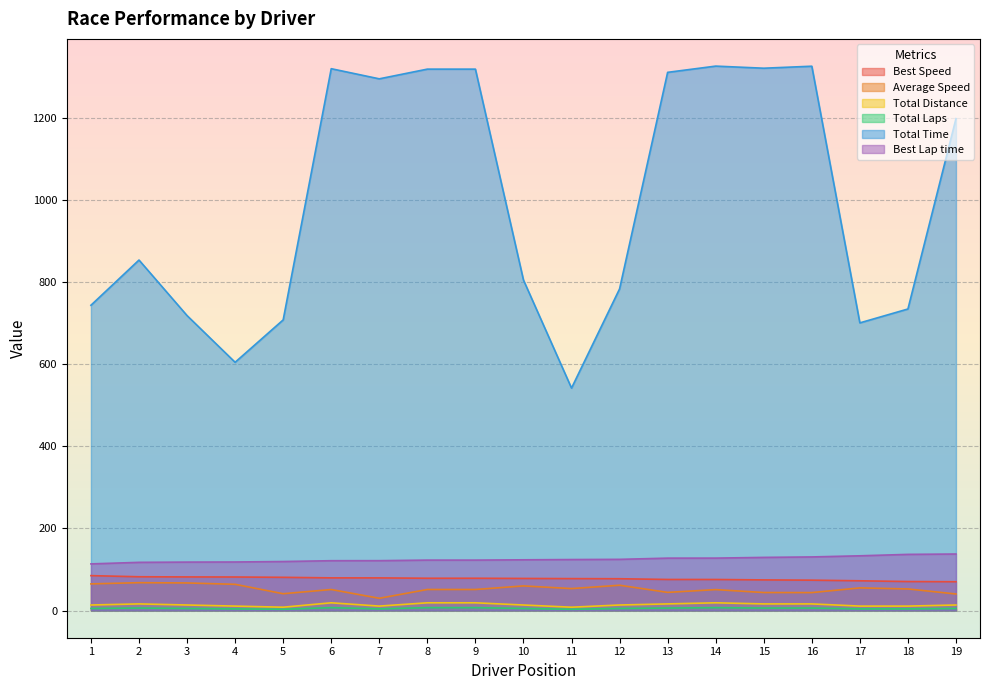

Which series has the largest range (max minus min)?

Total Time